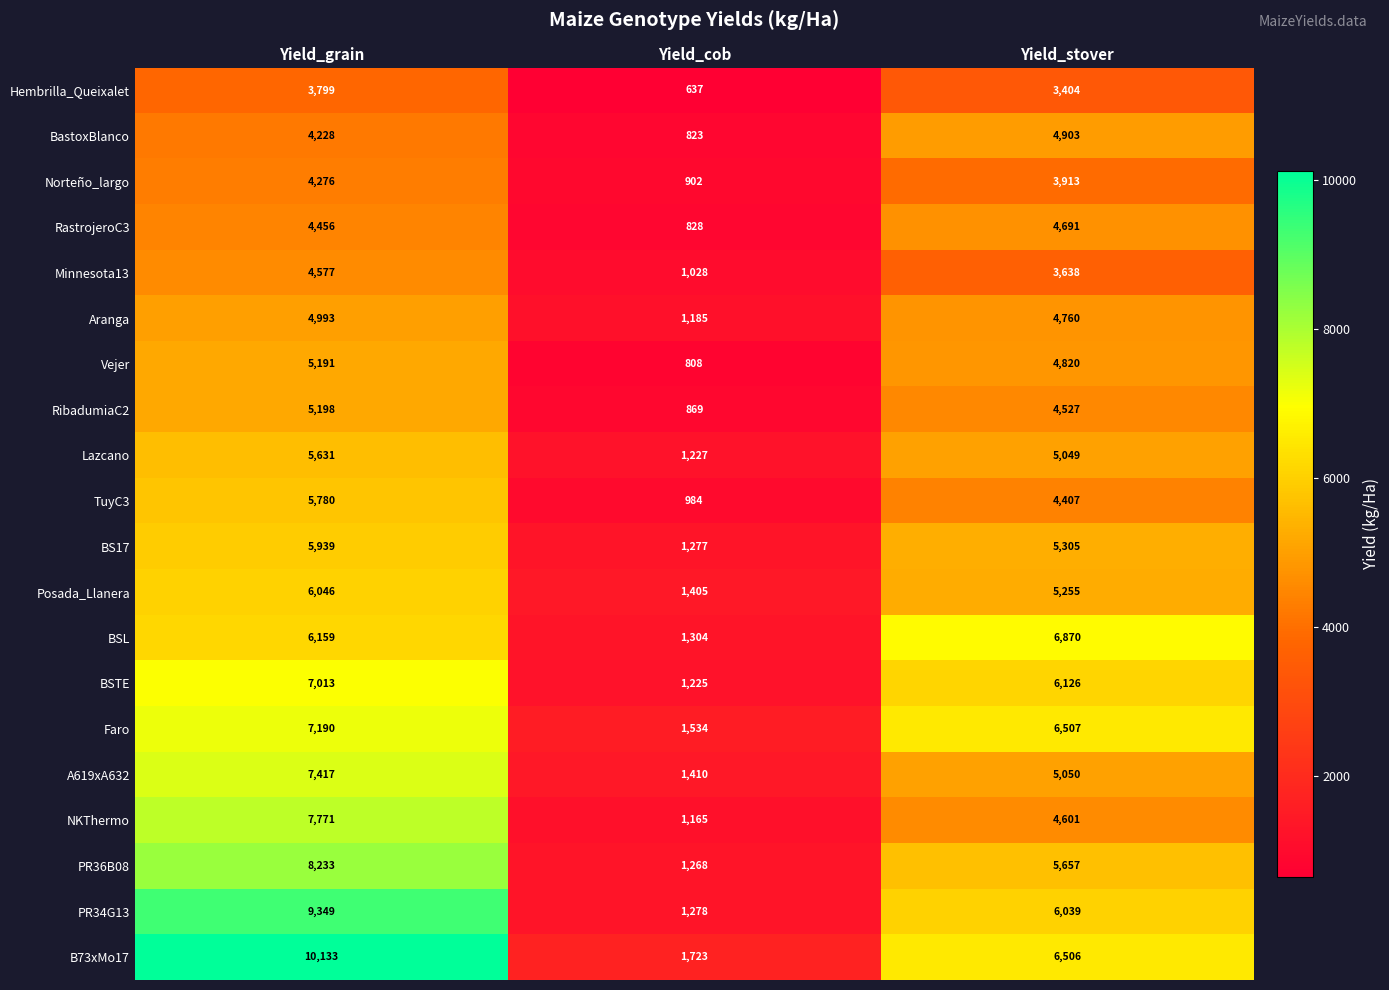

What is the greatest value displayed?

10133